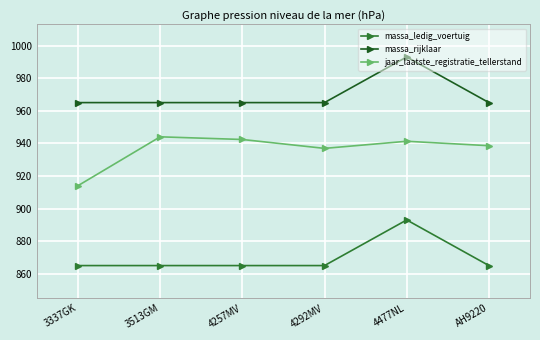

How many lines are shown in the chart?

3